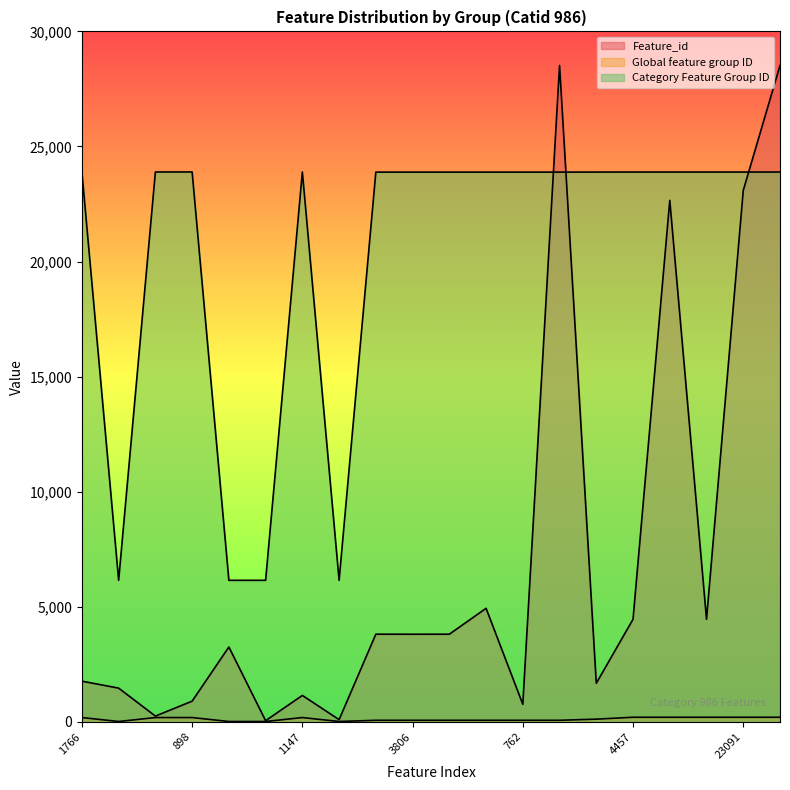

At which label does Category Feature Group ID first exceed 23888?

1766